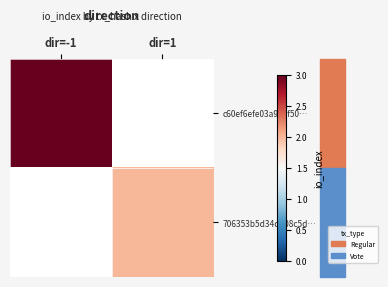

What is the highest value of the c60ef6efe03a908f50… series?

3.0